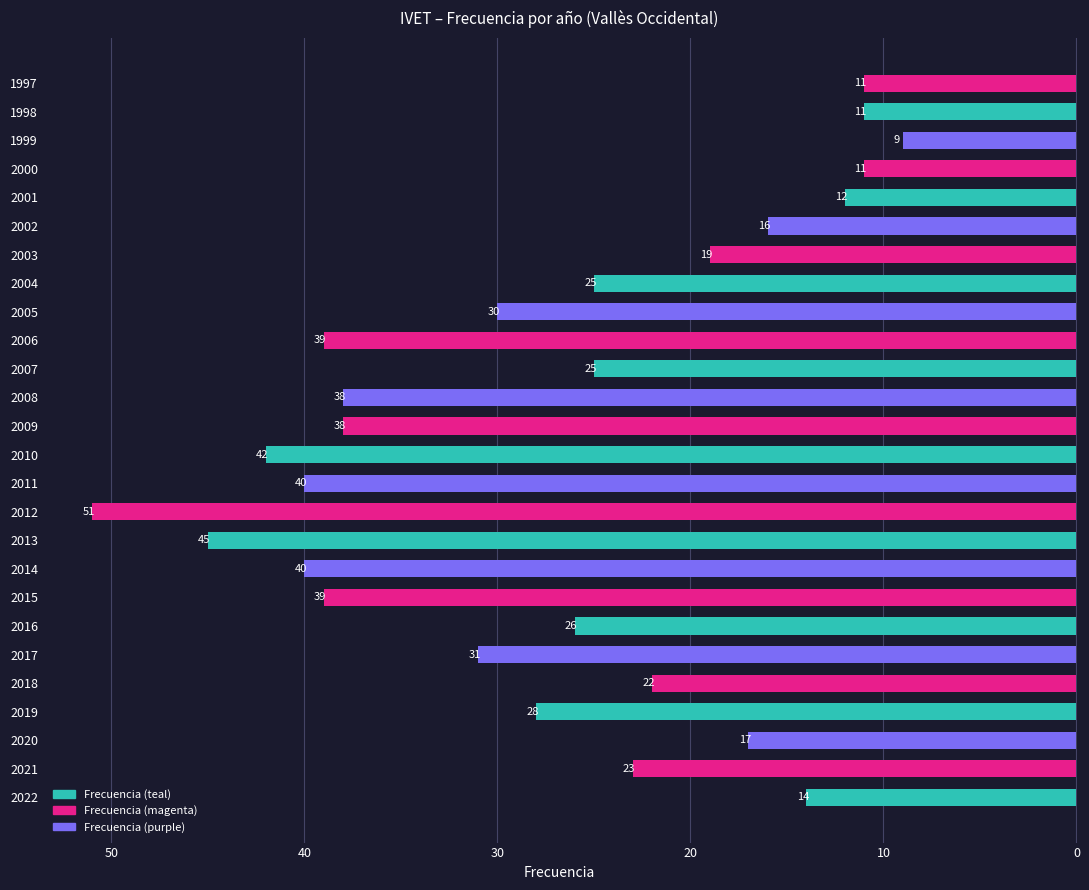

Are the bars horizontal?

Yes